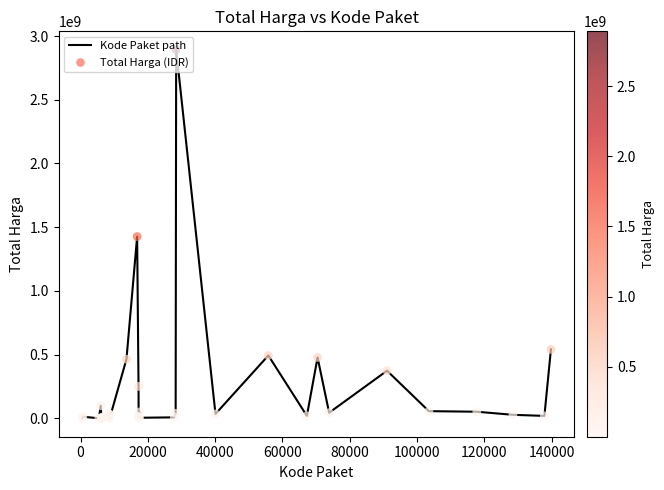

What is the maximum value shown in the chart?

2892122000